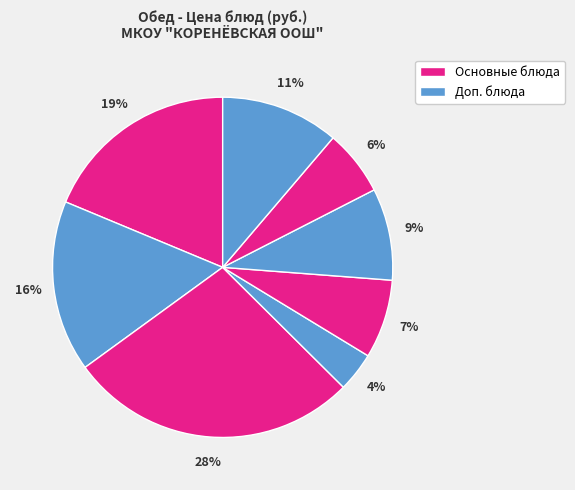

How many segments does this pie chart have?

8